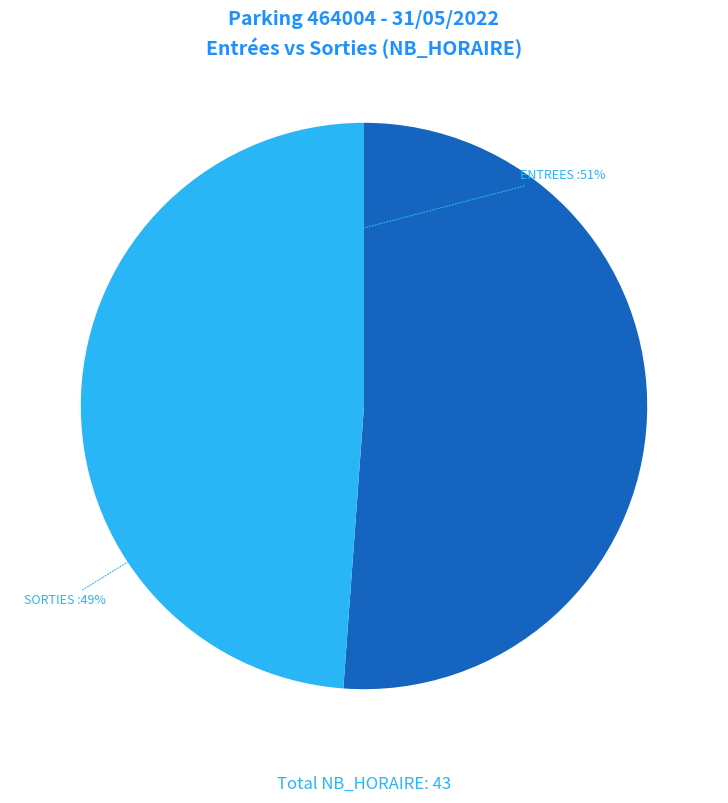

Which has a higher value, ENTREES or SORTIES?

ENTREES